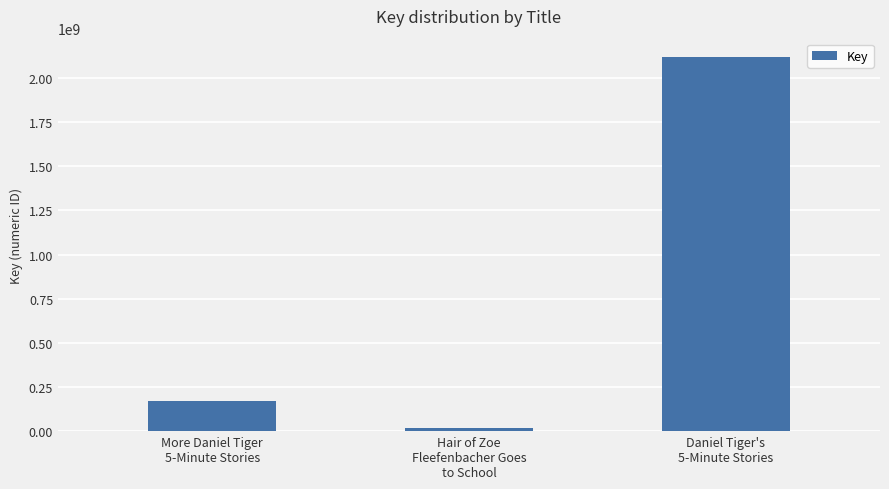

How many bars are there in total?

3